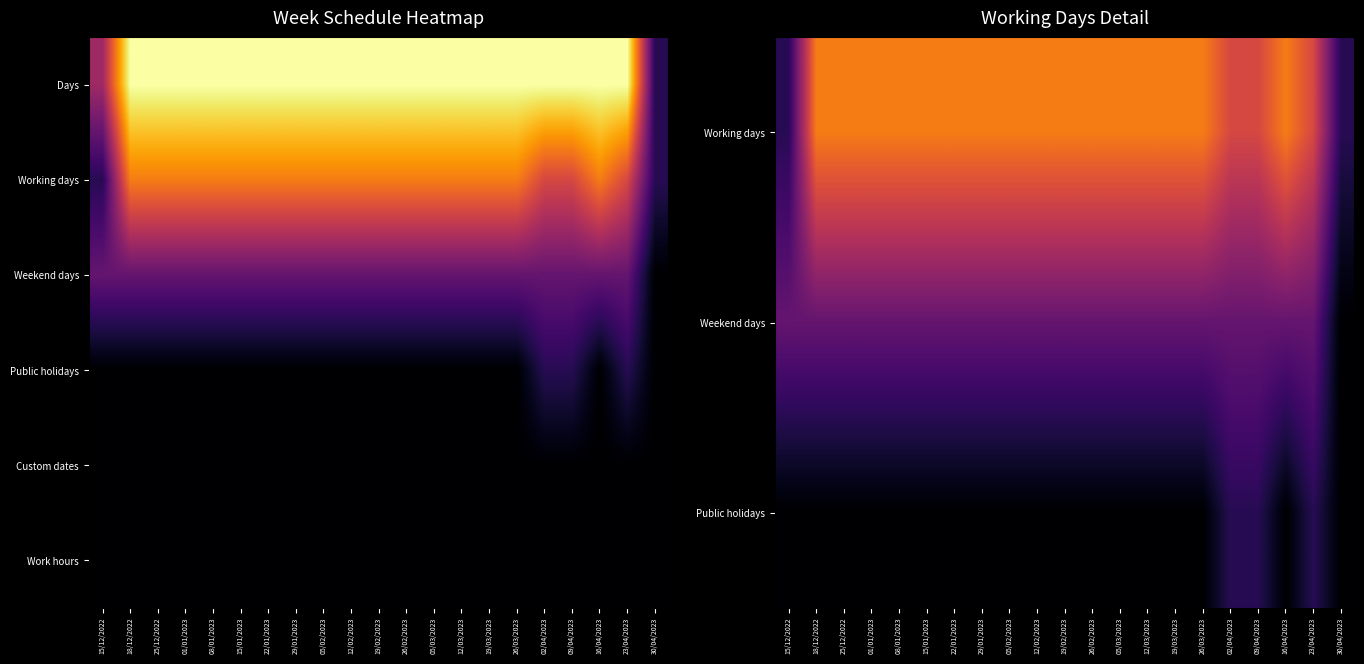

At how many categories does at least one series exceed 0?

21